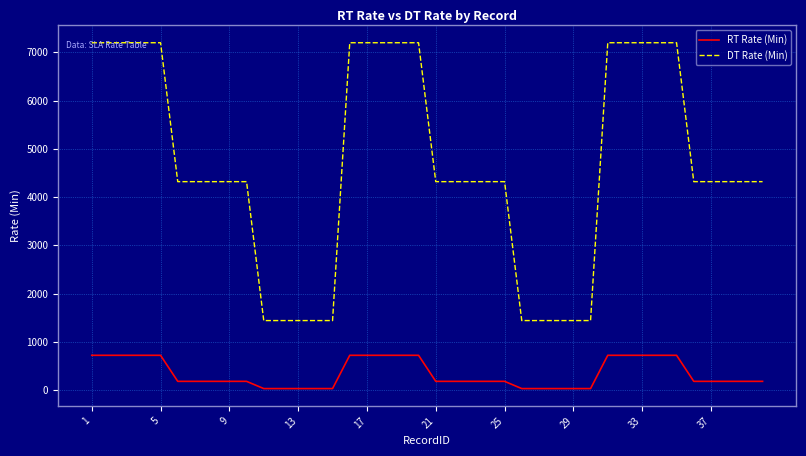

What is the difference between the second highest and second lowest values in the DT Rate (Min) series?

5760